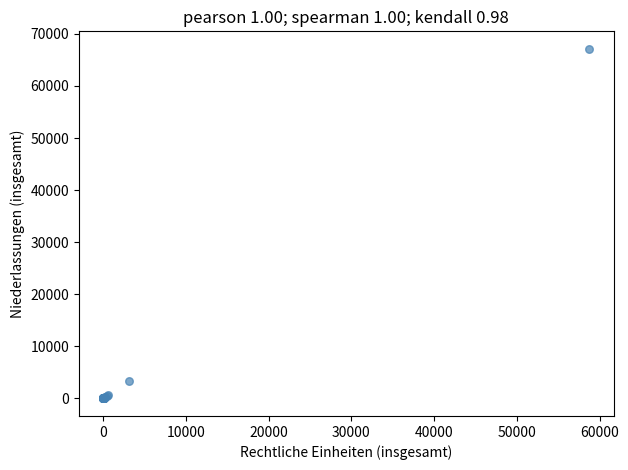

What Y value in the scatter plot is closest to 33565?

3453